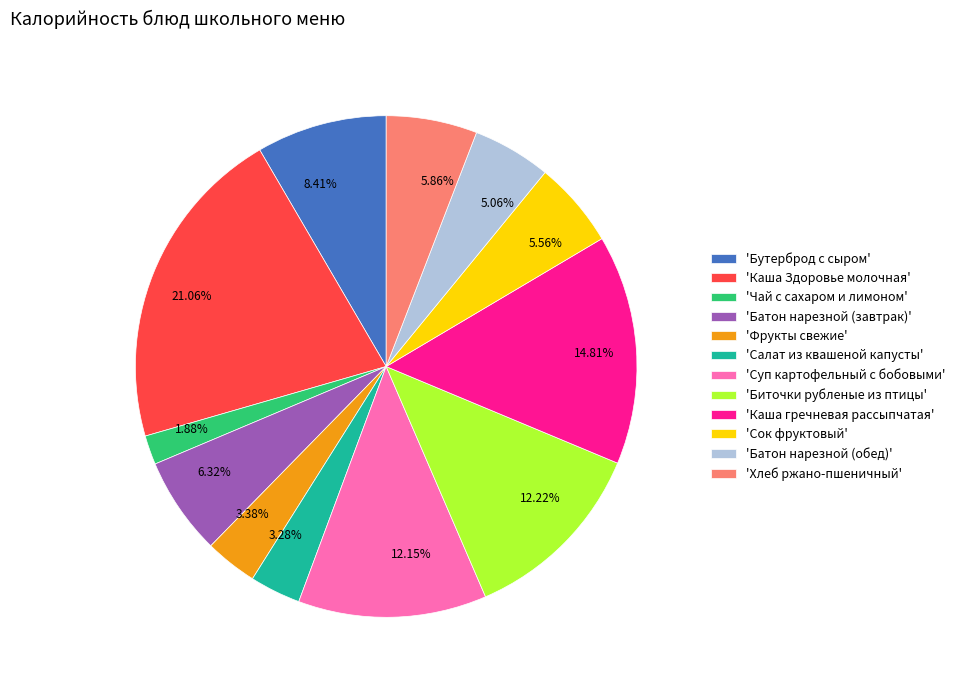

Combined, do 3.38% and 5.56% account for over 50%?

No